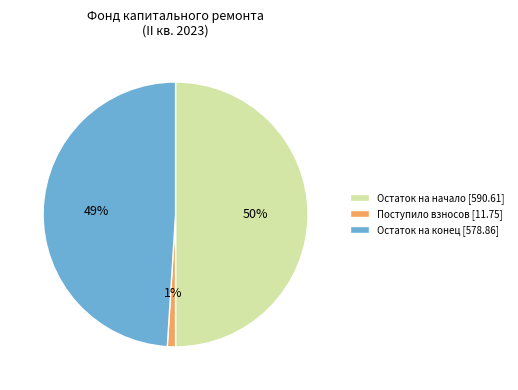

Is Поступило взносов [11.75] the majority of the pie?

No